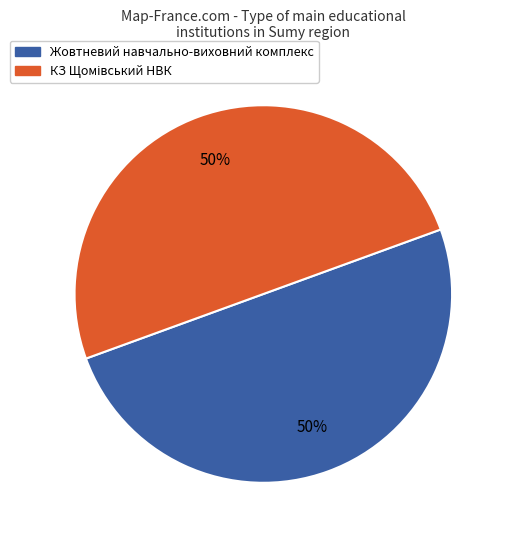

To the nearest percent, what is the average slice percentage?

50%